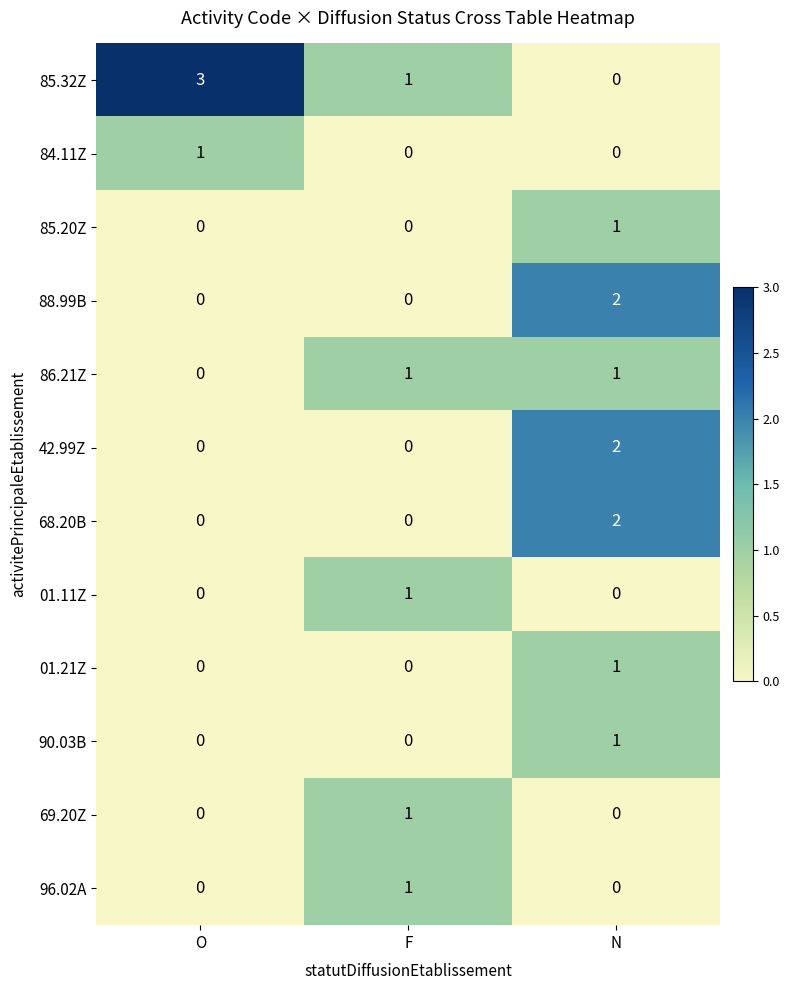

What is the total value across all series at O?

4